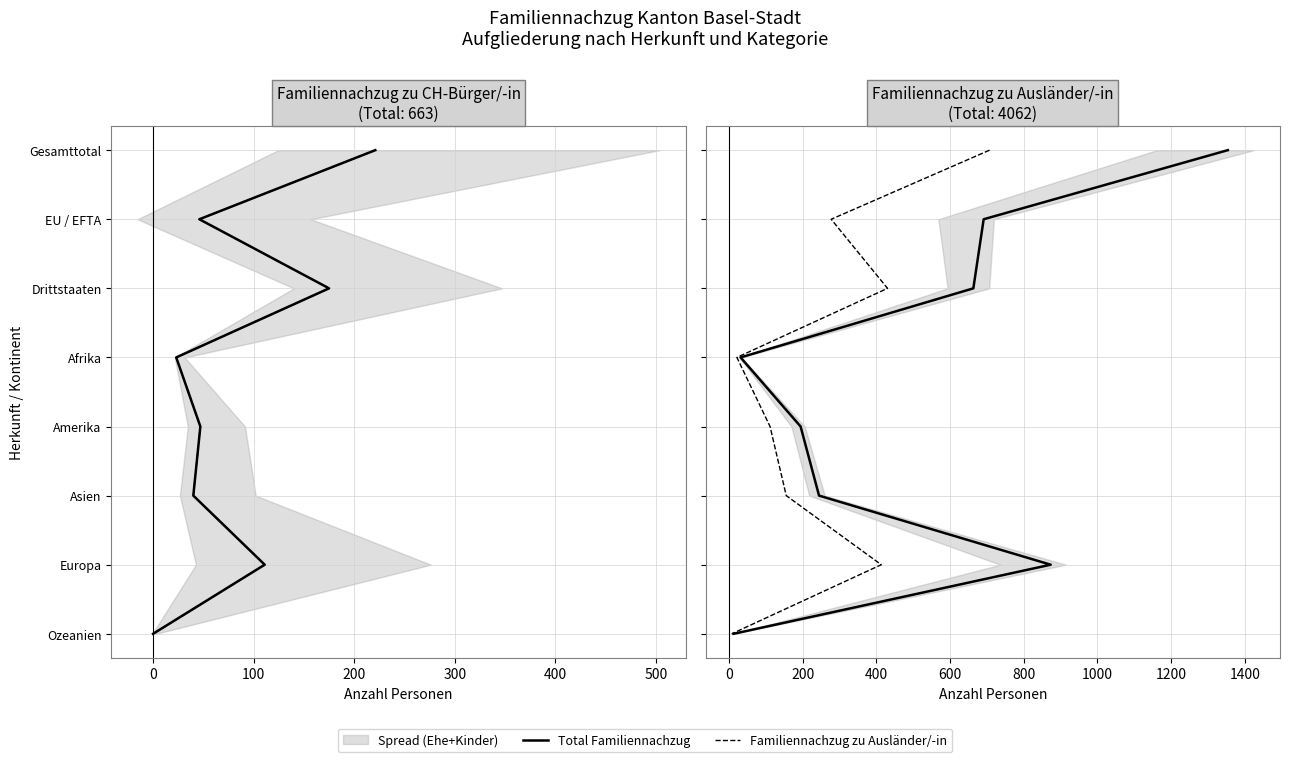

True or false: Total Familiennachzug and Familiennachzug zu Ausländer/-in intersect in this chart.

False